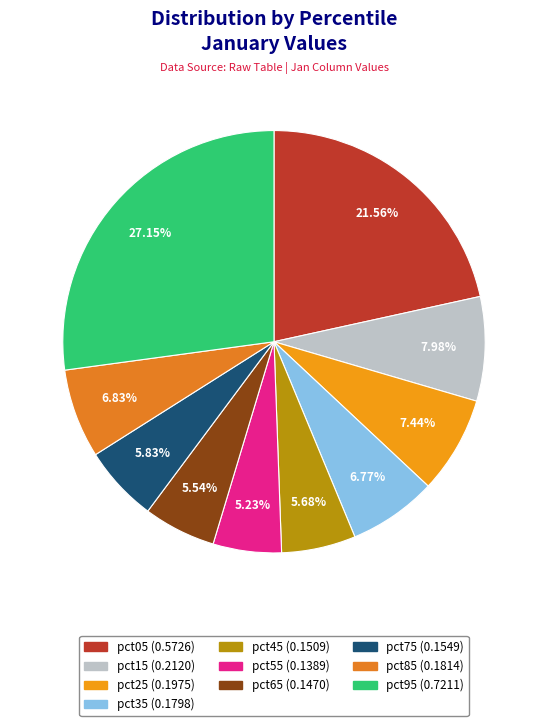

Is it true that pct75 is 6% of the pie?

True